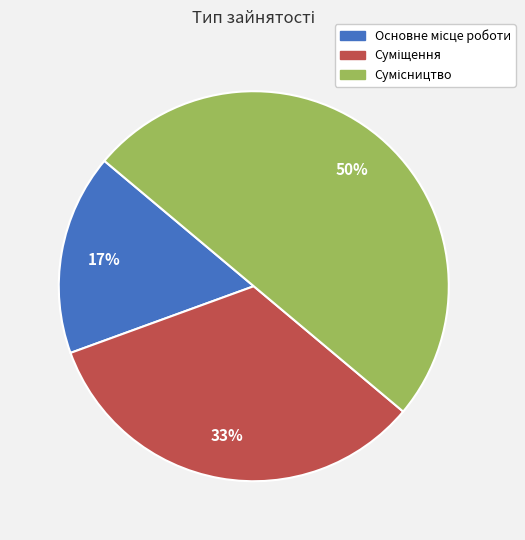

To the nearest percent, what is the difference between the largest and smallest slice percentages?

33%